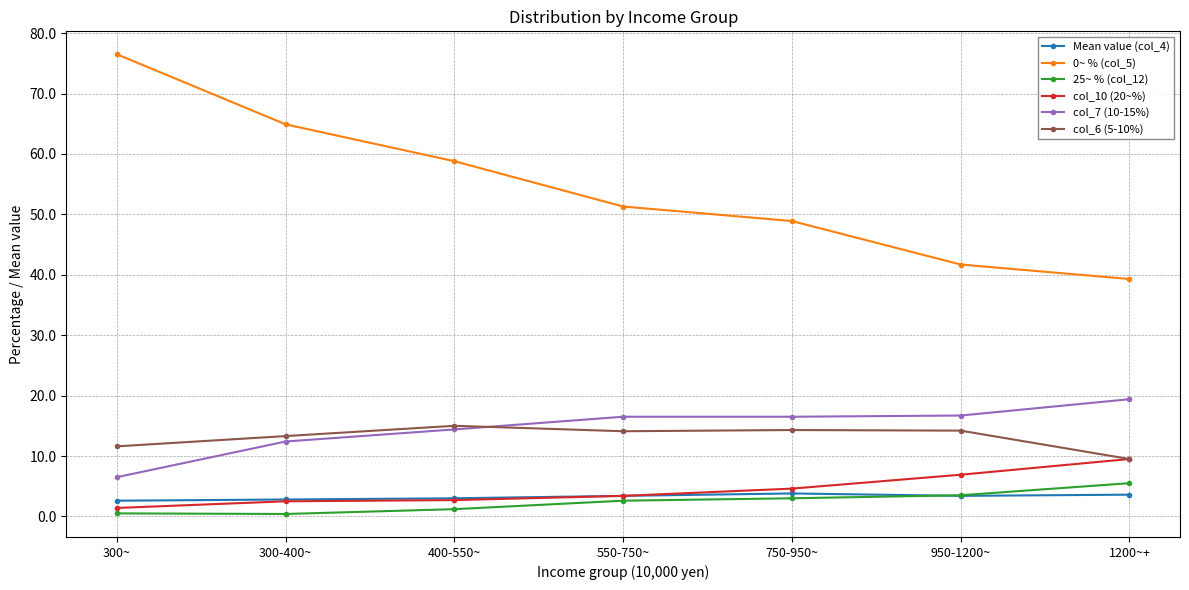

Which series has the largest total across all categories?

0~ % (col_5)